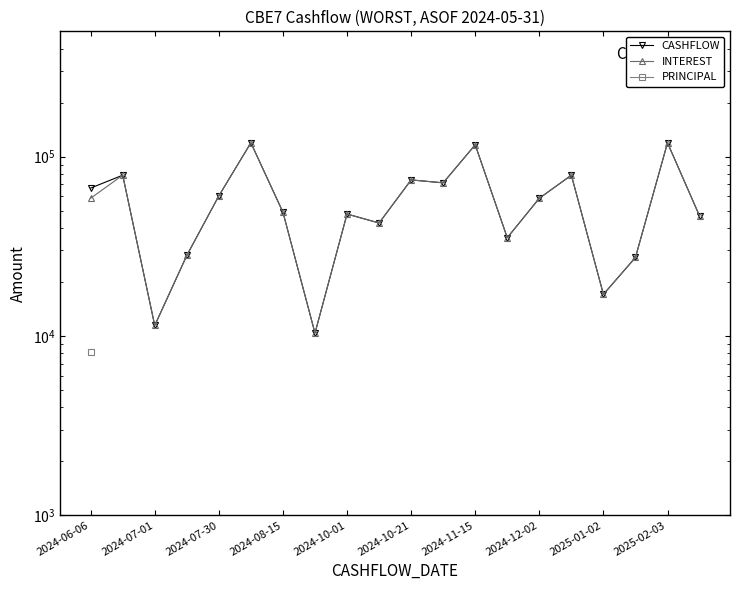

At which category does the chart reach its minimum across all series?

2024-06-06